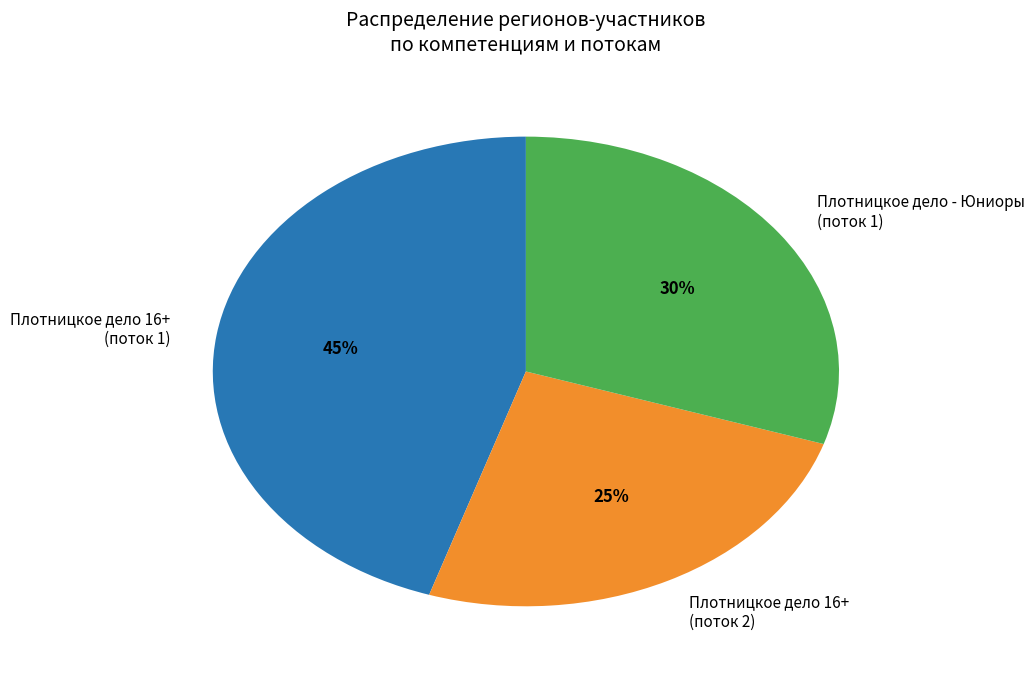

Does any single category account for the majority?

No